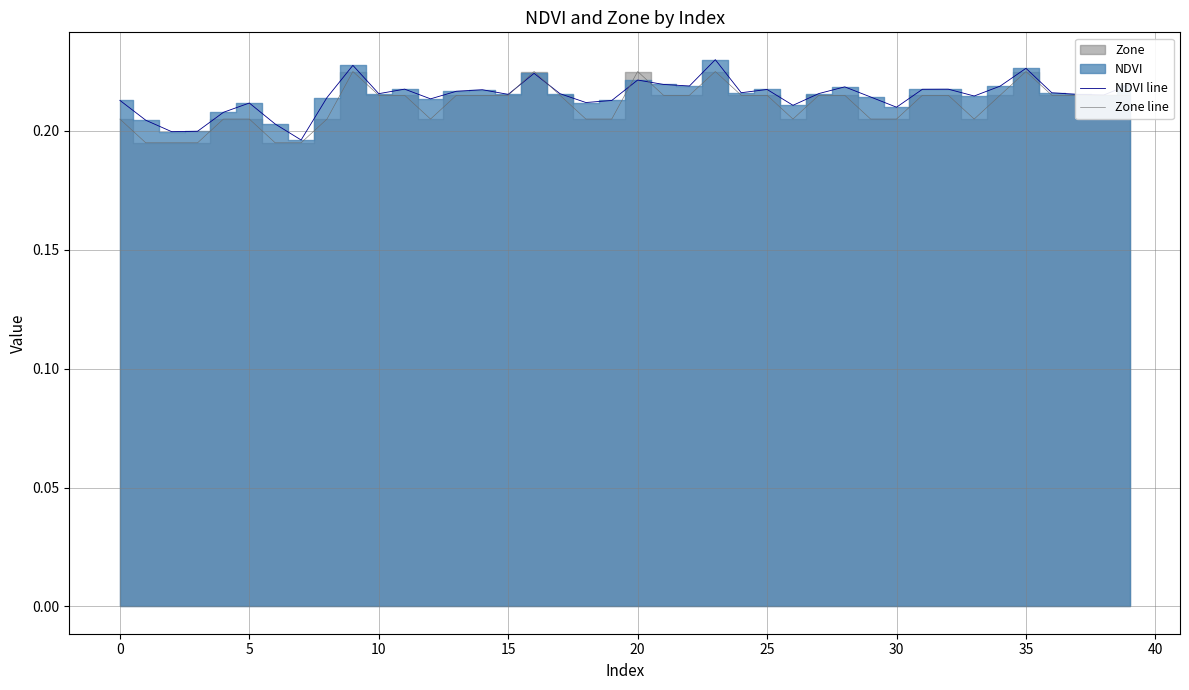

The value of Zone line at 0 is 0.1. True or false?

False